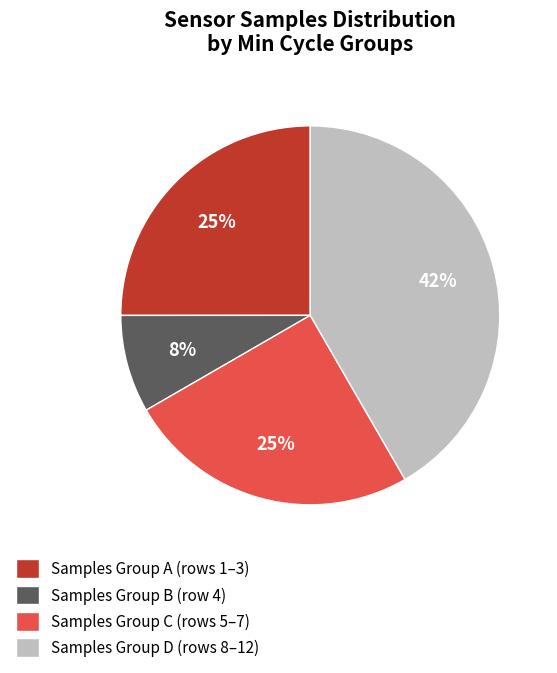

To the nearest percent, what percentage of the pie is Samples Group A (rows 1–3)?

25%